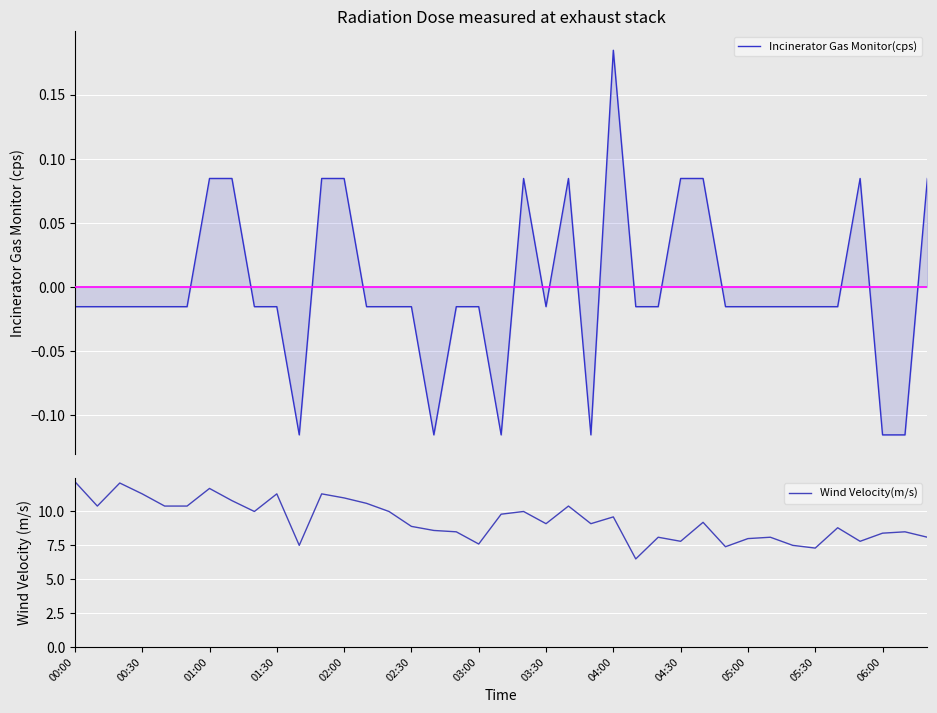

Which series changed the most between 27 and 31?

Wind Velocity(m/s)